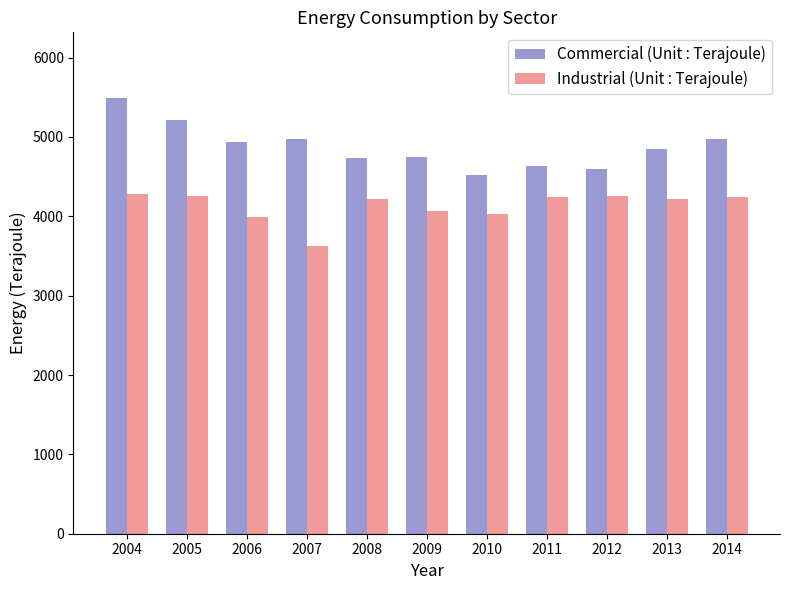

Does the chart contain stacked bars?

No